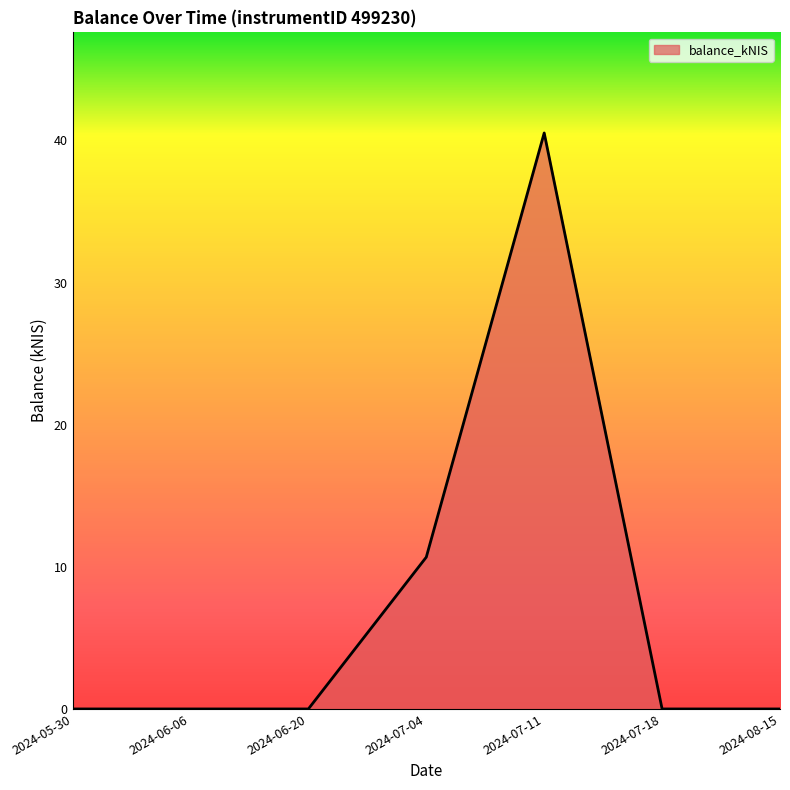

What position from the right is 2024-06-20?

5